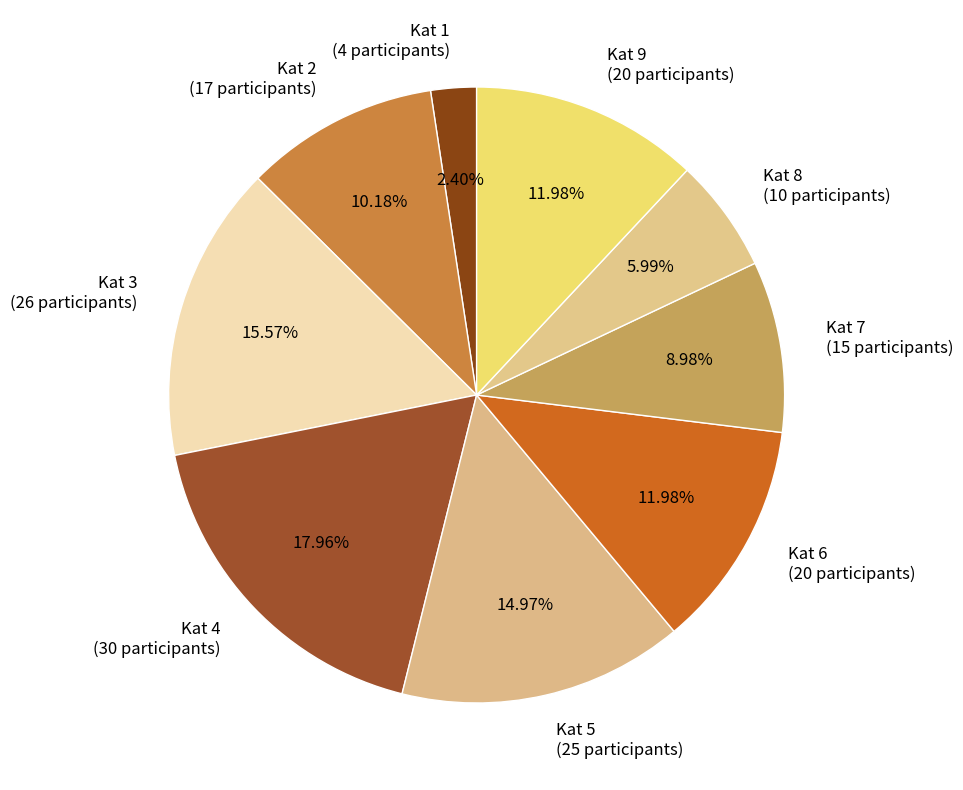

To the nearest percent, what percentage of the pie is Kat 7?

9%